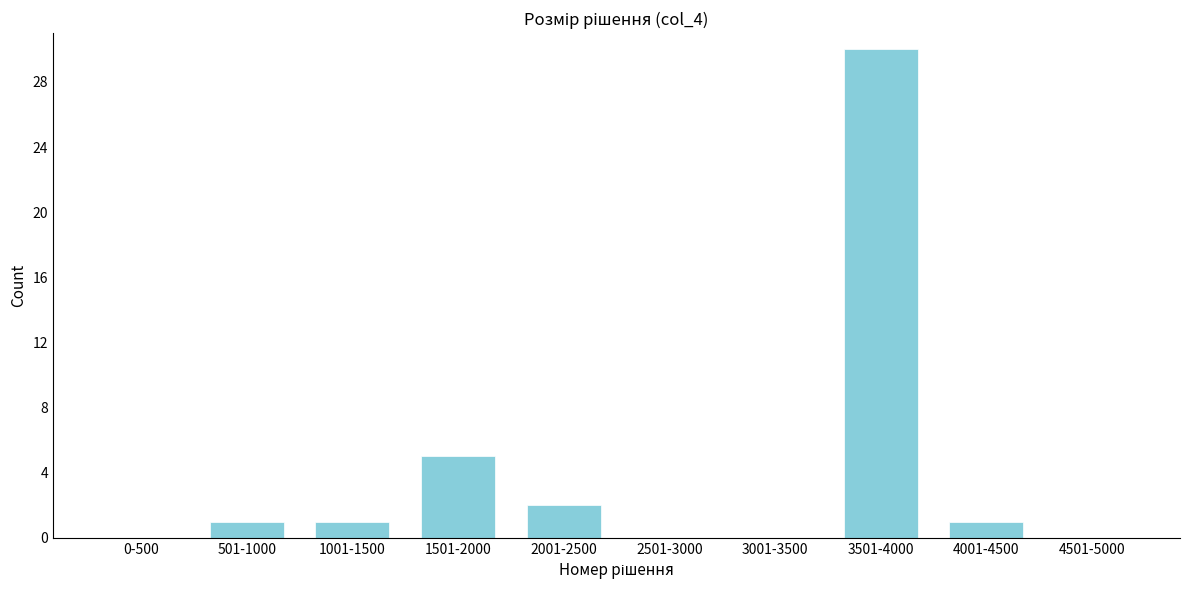

Reading right to left, list all the values displayed in this chart.

4501-5000=0	4001-4500=1	3501-4000=30	3001-3500=0	2501-3000=0	2001-2500=2	1501-2000=5	1001-1500=1	501-1000=1	0-500=0